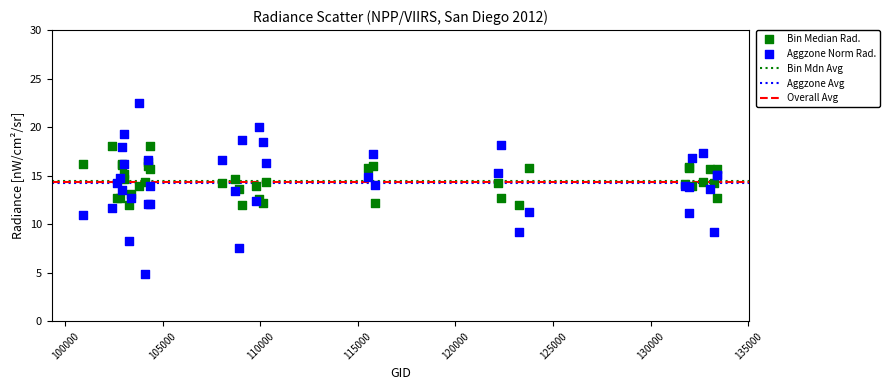

Which series has the largest Y range (max minus min)?

Aggzone Norm Rad.